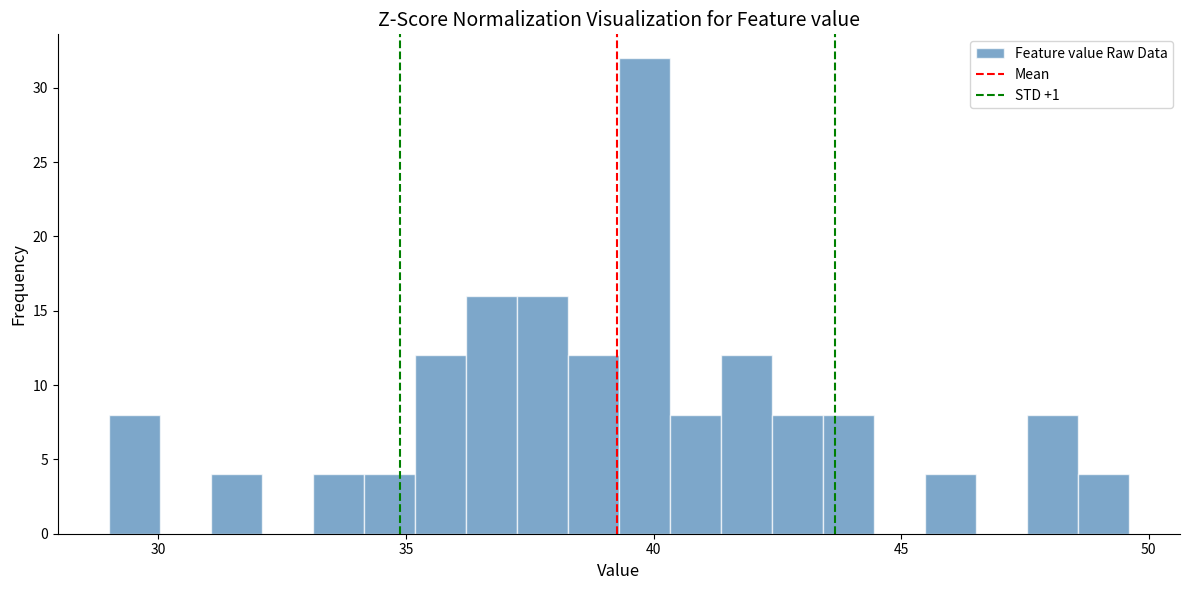

Read against the x-axis, roughly where is the centre of the tallest bar?

40.0